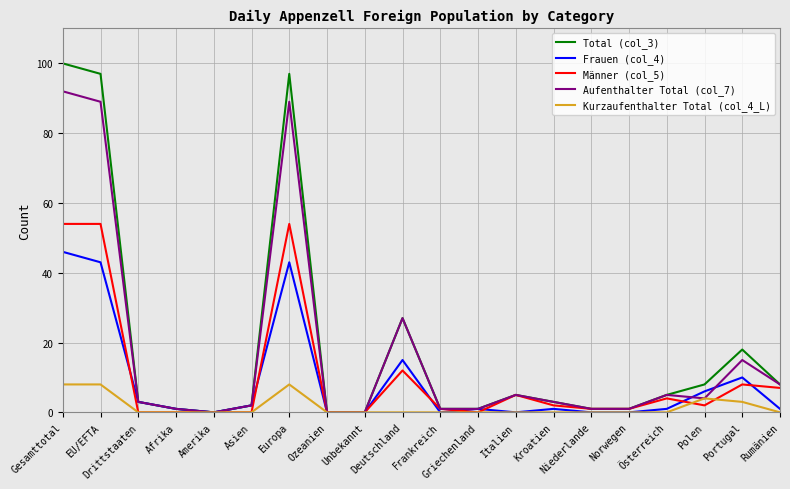

The value of Total (col_3) at Griechenland is 1. True or false?

True